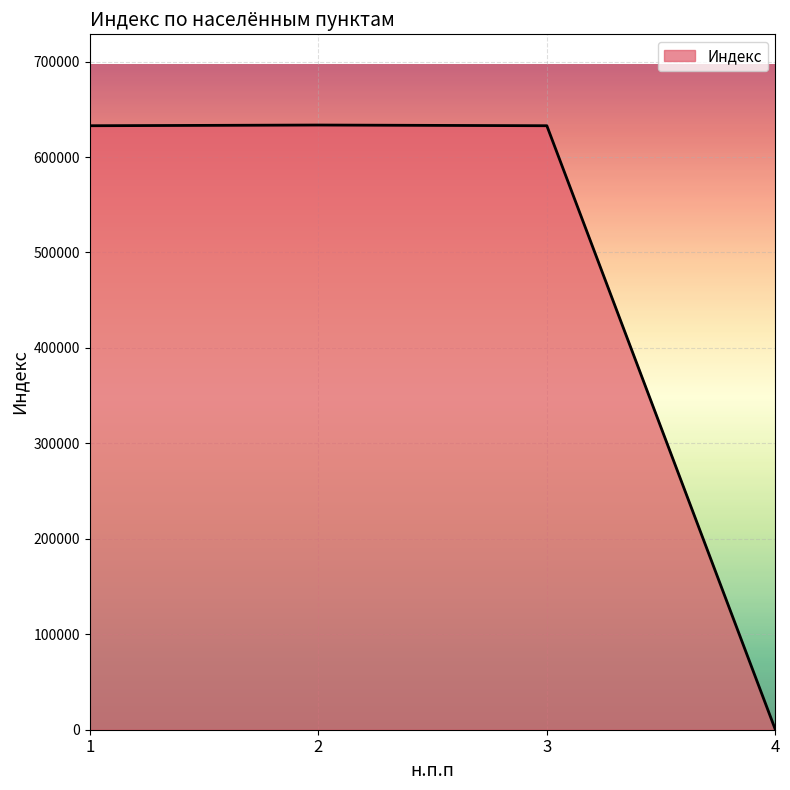

How many interior local peaks (higher than both neighbors) does the data have?

1